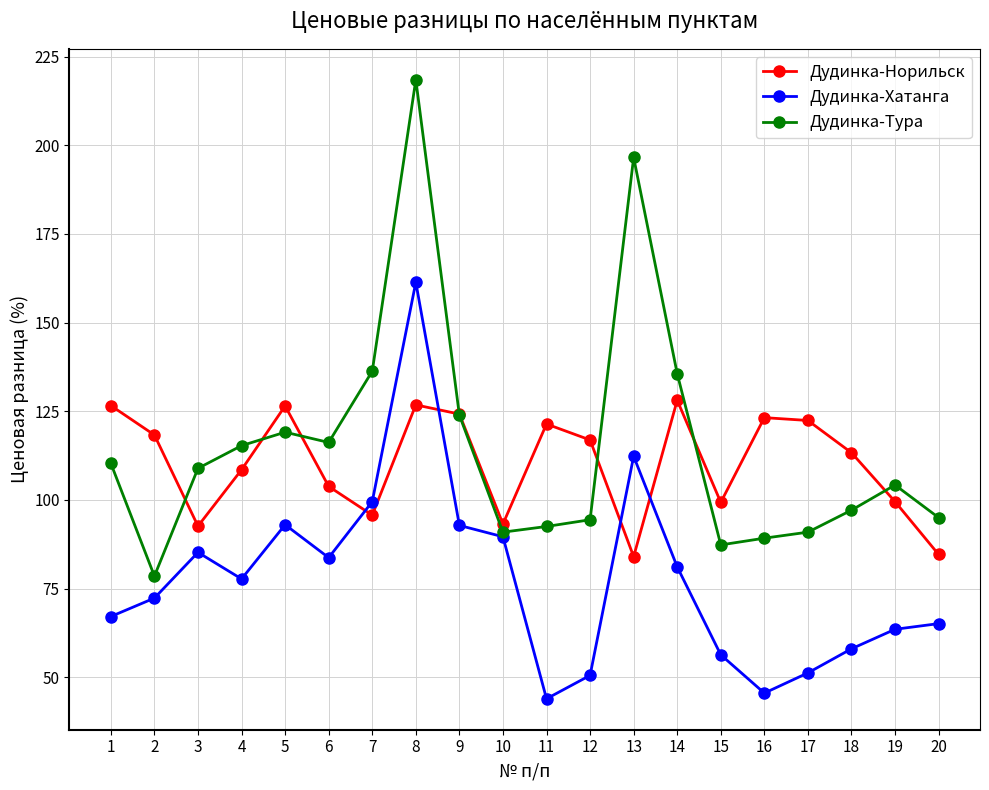

How many lines are shown in the chart?

3